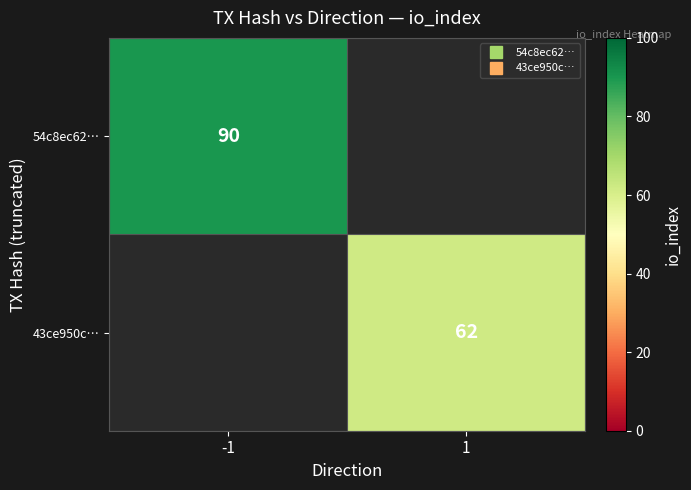

The value of 43ce950c… at 1 is 90.2. True or false?

False